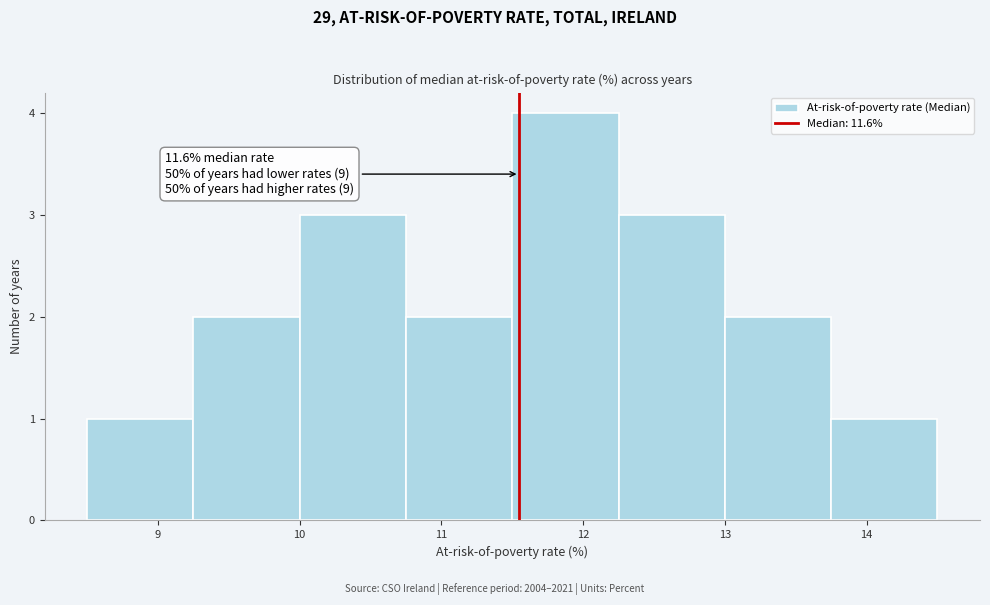

Which range on the x-axis has the tallest bar?

11.50 to 12.25